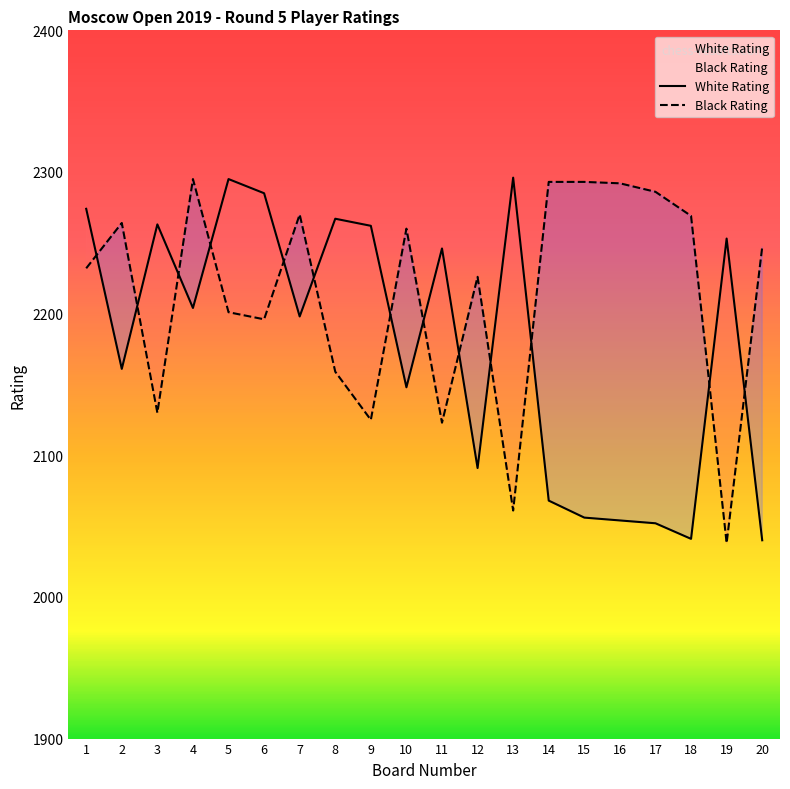

Is it true that White Rating equals 2274 at 1?

True